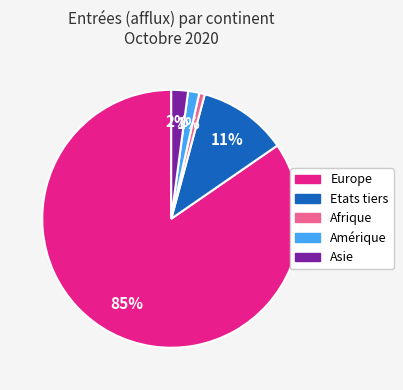

What is the largest slice in the pie chart?

Europe